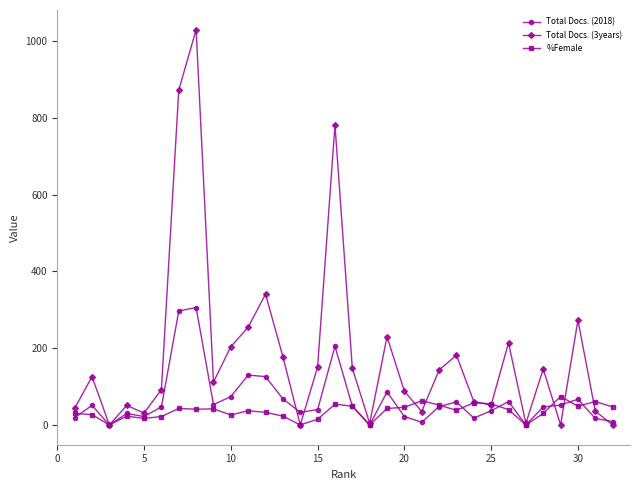

Which series has the largest total across all categories?

Total Docs. (3years)